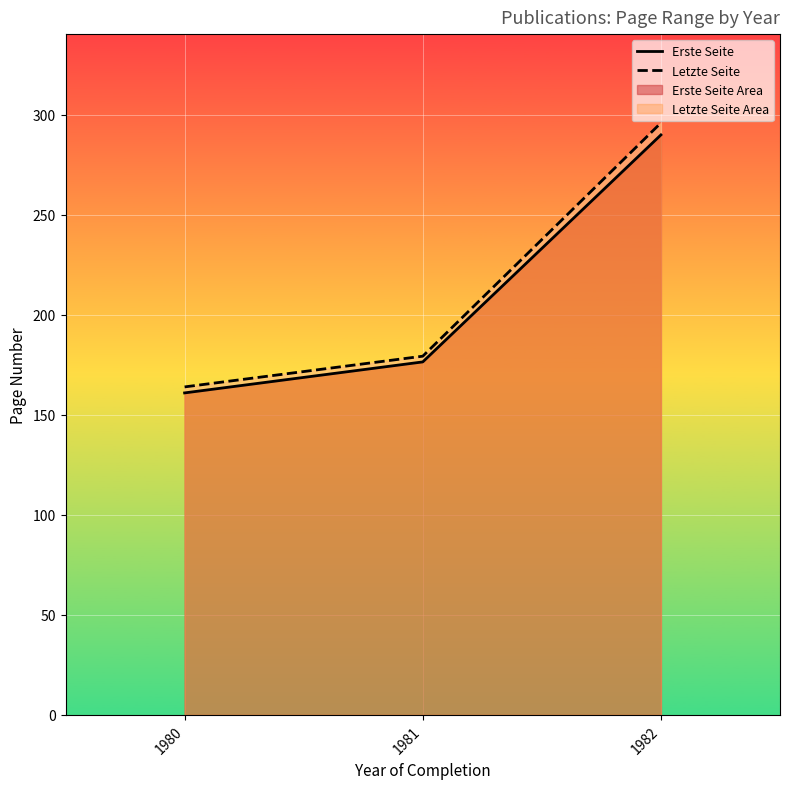

How many lines are shown in the chart?

2